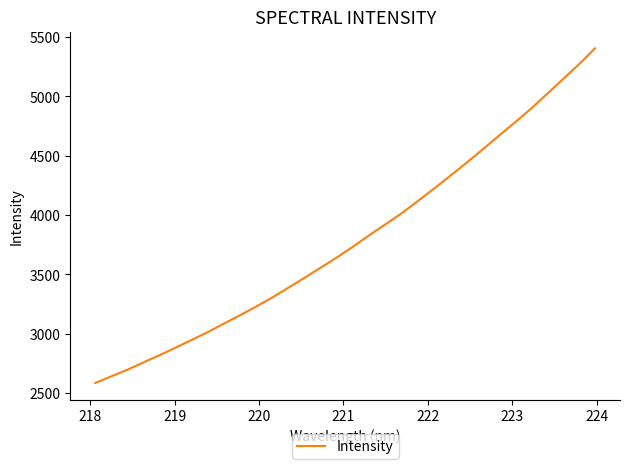

What is the greatest value displayed?

5404.7